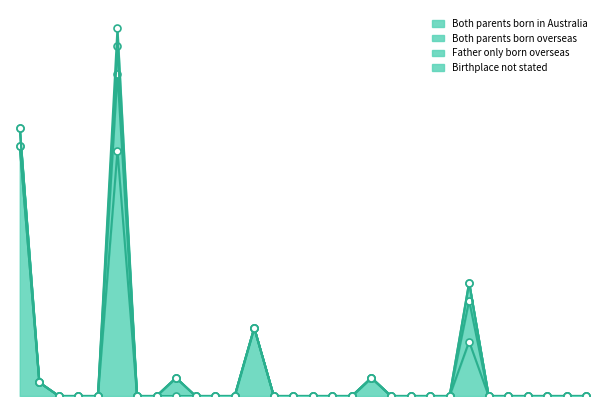

Reading left to right, list all the values displayed in this chart.

Both parents born in Australia: Australian=55	Australian Aboriginal=3	Chinese=0	Croatian=0	Dutch=0	English=54	Filipino=0	French=0	German=0	Greek=0	Hungarian=0	Indian=0	Irish=15	Italian=0	Korean=0	Lebanese=0	Macedonian=0	Maltese=0	Maori=4	New Zealander=0	Polish=0	Russian=0	Samoan=0	Scottish=12	Serbian=0	South African=0	Spanish=0	Sri Lankan=0	Vietnamese=0	Welsh=0
Both parents born overseas: Australian=0	Australian Aboriginal=0	Chinese=0	Croatian=0	Dutch=0	English=17	Filipino=0	French=0	German=4	Greek=0	Hungarian=0	Indian=0	Irish=0	Italian=0	Korean=0	Lebanese=0	Macedonian=0	Maltese=0	Maori=0	New Zealander=0	Polish=0	Russian=0	Samoan=0	Scottish=9	Serbian=0	South African=0	Spanish=0	Sri Lankan=0	Vietnamese=0	Welsh=0
Father only born overseas: Australian=4	Australian Aboriginal=0	Chinese=0	Croatian=0	Dutch=0	English=6	Filipino=0	French=0	German=0	Greek=0	Hungarian=0	Indian=0	Irish=0	Italian=0	Korean=0	Lebanese=0	Macedonian=0	Maltese=0	Maori=0	New Zealander=0	Polish=0	Russian=0	Samoan=0	Scottish=4	Serbian=0	South African=0	Spanish=0	Sri Lankan=0	Vietnamese=0	Welsh=0
Birthplace not stated: Australian=0	Australian Aboriginal=0	Chinese=0	Croatian=0	Dutch=0	English=4	Filipino=0	French=0	German=0	Greek=0	Hungarian=0	Indian=0	Irish=0	Italian=0	Korean=0	Lebanese=0	Macedonian=0	Maltese=0	Maori=0	New Zealander=0	Polish=0	Russian=0	Samoan=0	Scottish=0	Serbian=0	South African=0	Spanish=0	Sri Lankan=0	Vietnamese=0	Welsh=0